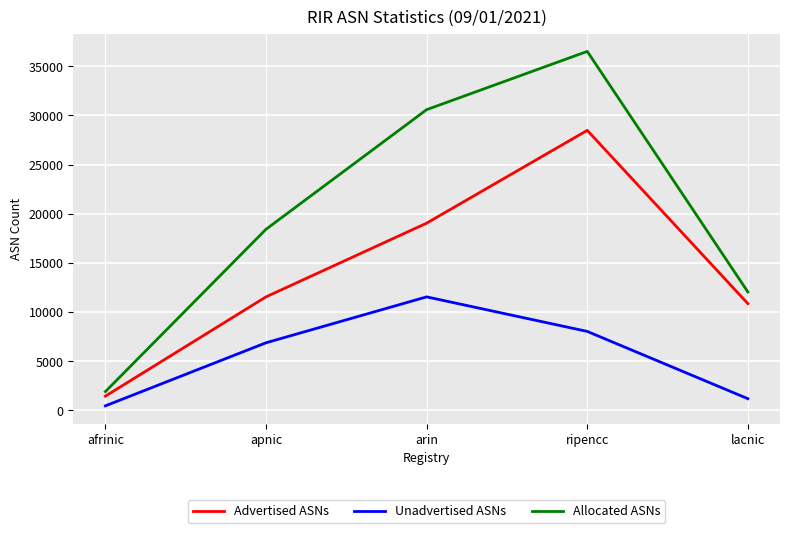

What is the difference between the highest and lowest values at apnic?

11547